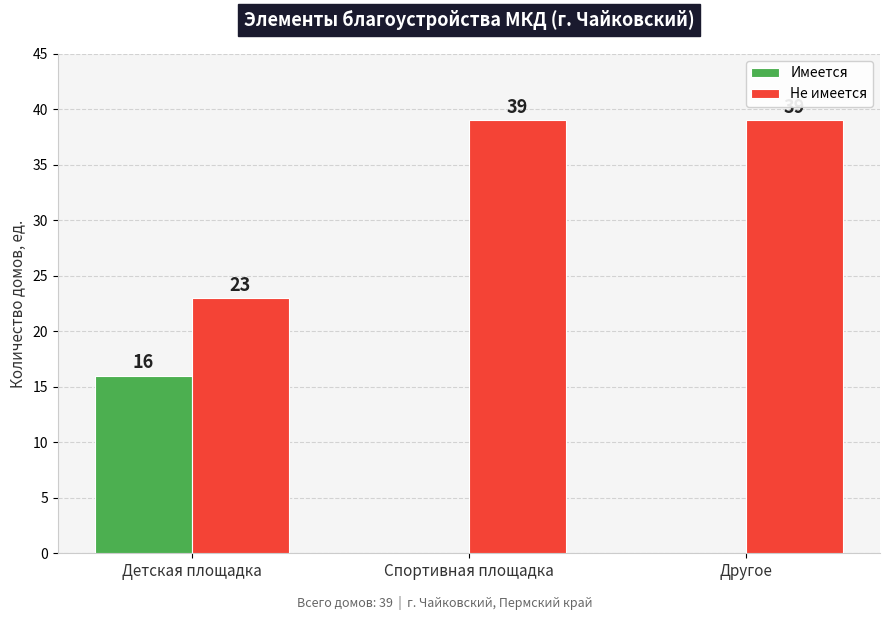

Count the number of data series in this chart.

2